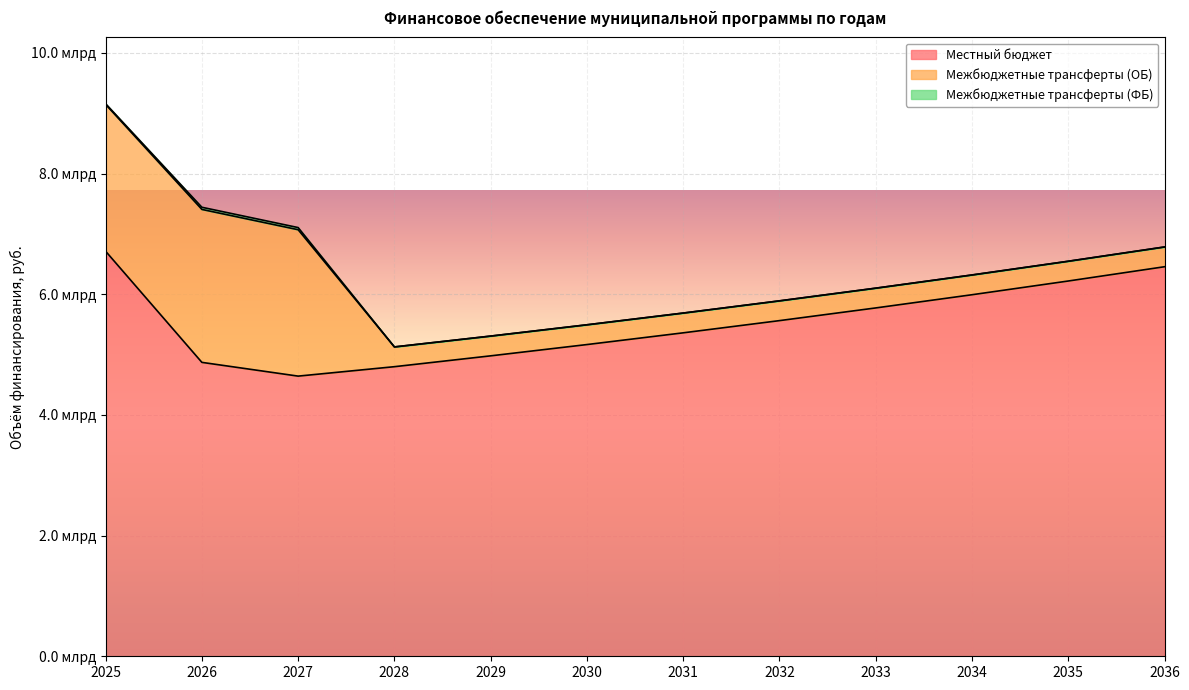

At which label does Межбюджетные трансферты (ОБ) reach its peak?

2026